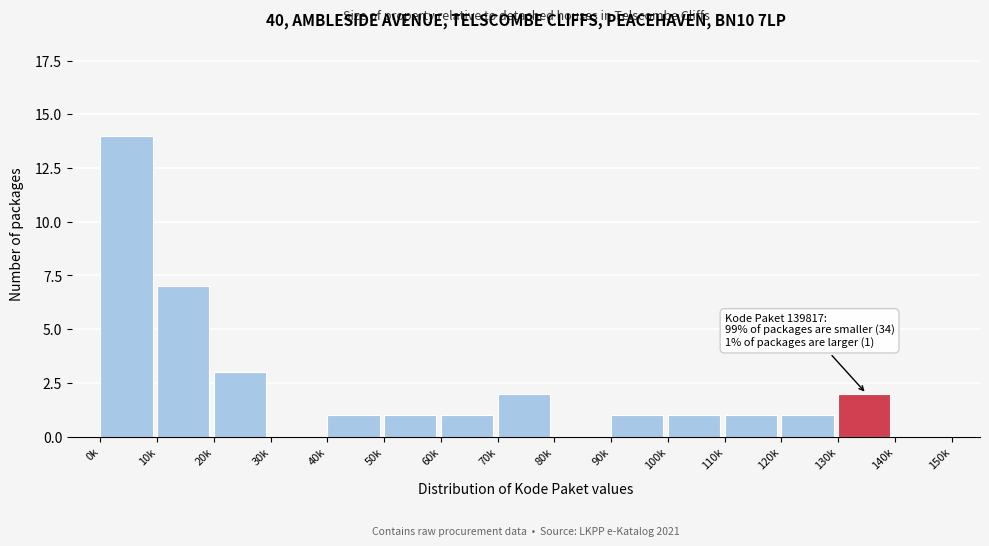

Reading left to right, extract all data points from this chart.

0k=14	10k=7	20k=3	30k=0	40k=1	50k=1	60k=1	70k=2	80k=0	90k=1	100k=1	110k=1	120k=1	130k=2	140k=0